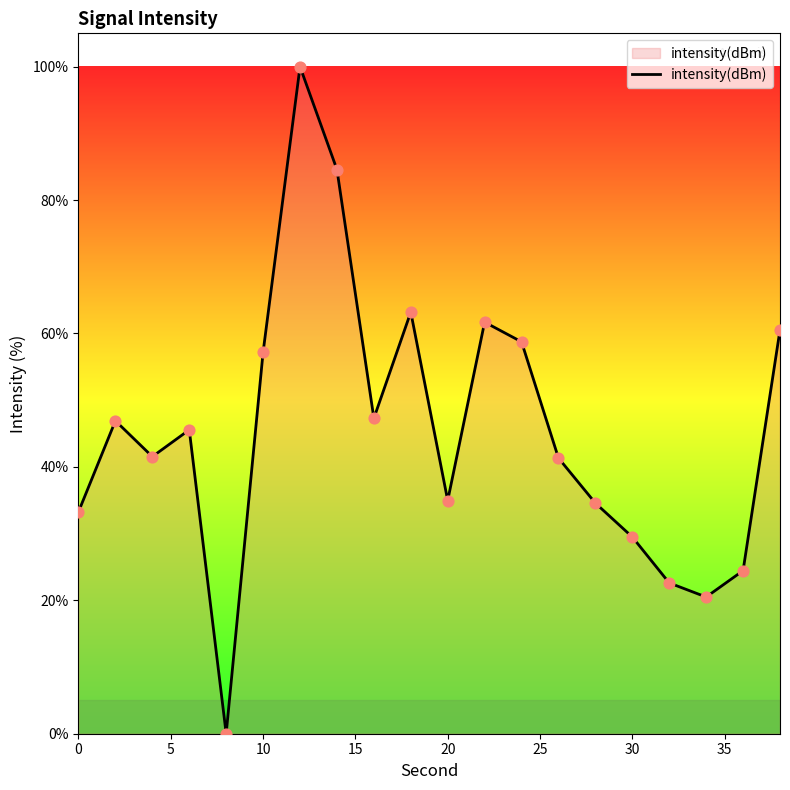

What is the maximum value shown in the chart?

100.0